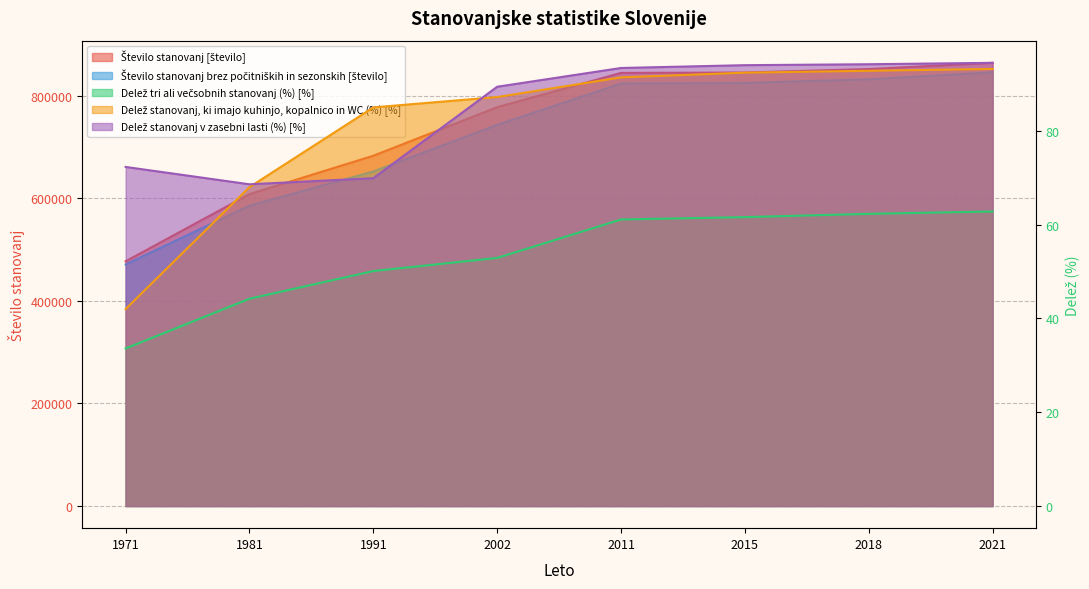

Reading right to left, extract all data points from this chart.

Število stanovanj [število]: 2021=864323.0	2018=852181.0	2015=845415.0	2011=844656.0	2002=777772.0	1991=683137.0	1981=608226.0	1971=477273.0
Število stanovanj brez počitniških in sezonskih [število]: 2021=845912.0	2018=832285.0	2015=825156.0	2011=823916.0	2002=743411.0	1991=652422.0	1981=585780.0	1971=471076.0
Delež tri ali večsobnih stanovanj (%) [%]: 2021=62.8	2018=62.3	2015=61.6	2011=61.1	2002=52.9	1991=50.1	1981=44.2	1971=33.6
Delež stanovanj, ki imajo kuhinjo, kopalnico in WC (%) [%]: 2021=93.2	2018=92.8	2015=92.4	2011=91.4	2002=87.2	1991=85.0	1981=68.0	1971=42.0
Delež stanovanj v zasebni lasti (%) [%]: 2021=94.5	2018=94.2	2015=94.0	2011=93.4	2002=89.4	1991=69.9	1981=68.6	1971=72.3